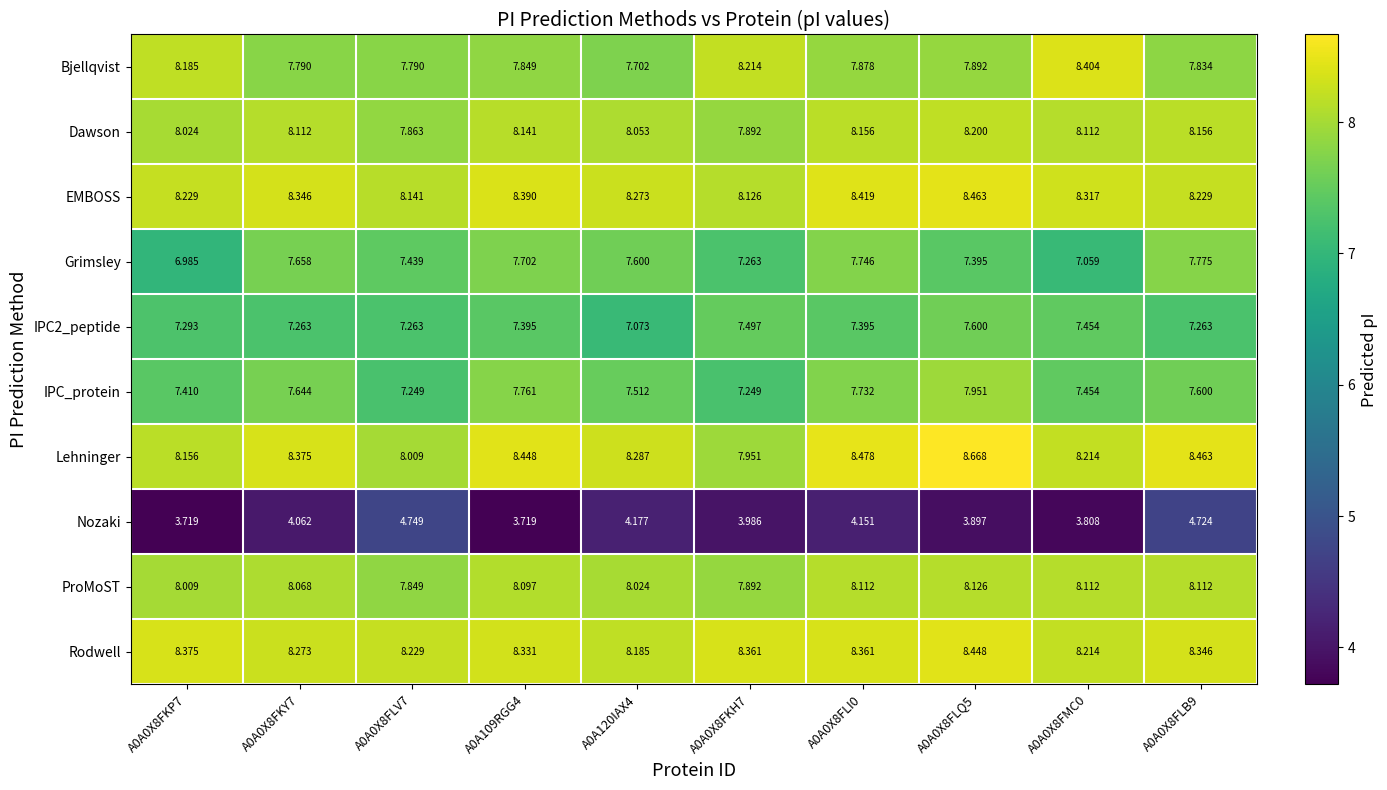

Is the value of IPC_protein at A0A0X8FMC0 greater than the value of Rodwell at A0A0X8FMC0?

No